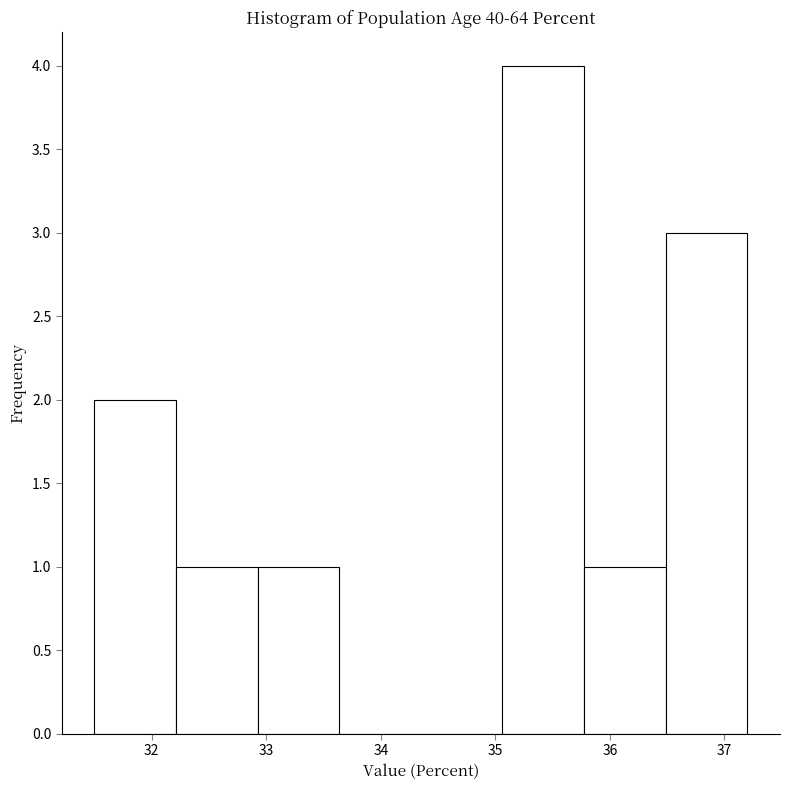

Reading left to right, list every bar in this chart as the range it spans on the x-axis followed by its height. Neither the bar edges nor the heights are printed on the chart, so give them approximately, as read against the axes.

31.5 to 32.2: 2
32.2 to 32.9: 1
32.9 to 33.6: 1
33.6 to 34.4: 0
34.4 to 35.1: 0
35.1 to 35.8: 4
35.8 to 36.5: 1
36.5 to 37.2: 3